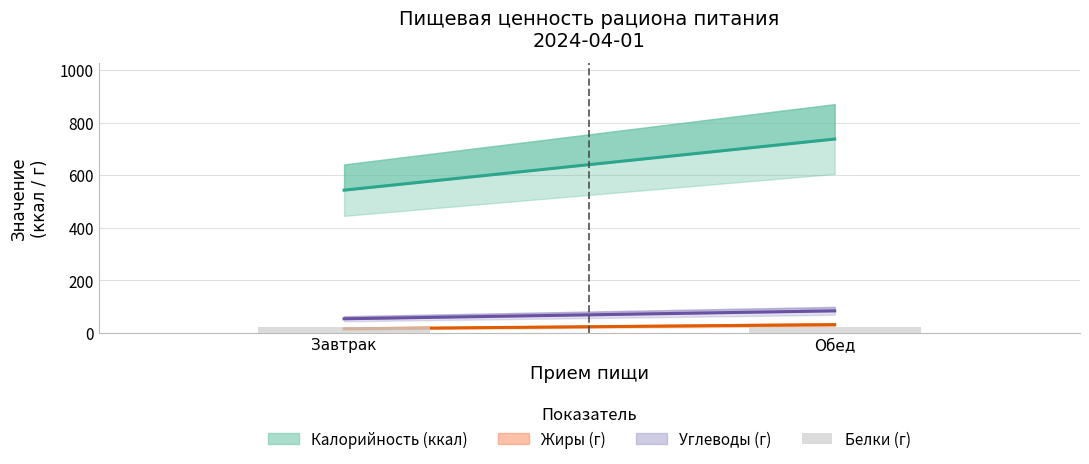

How many categories are shown in the chart?

2